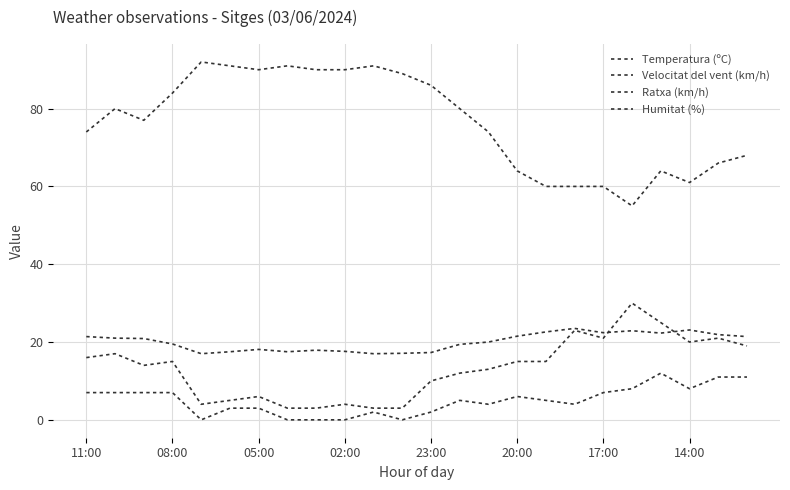

What is the average value of the Ratxa (km/h) series?

13.2